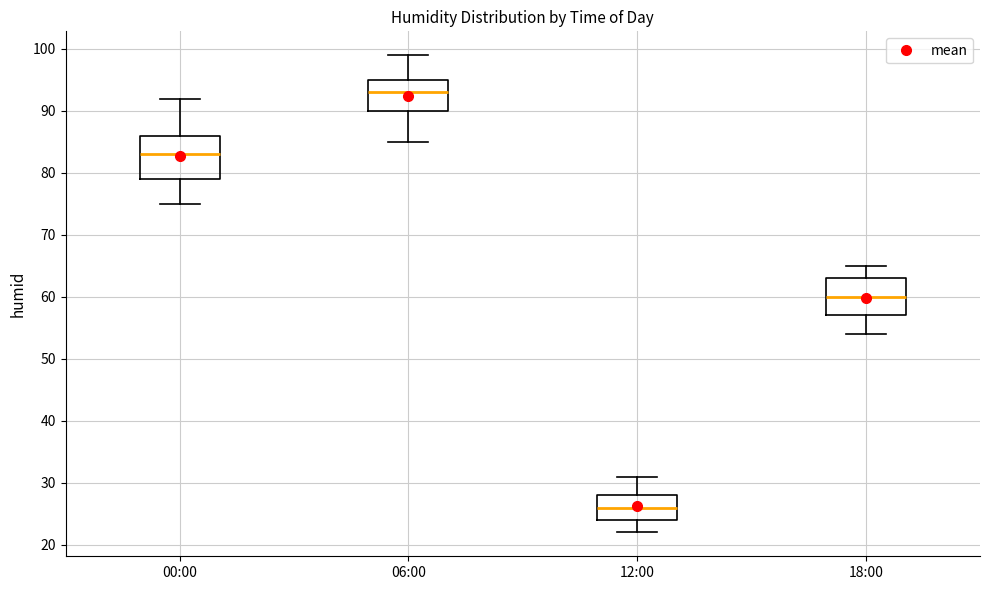

Which box is the tallest, from its lower edge to its upper edge?

00:00